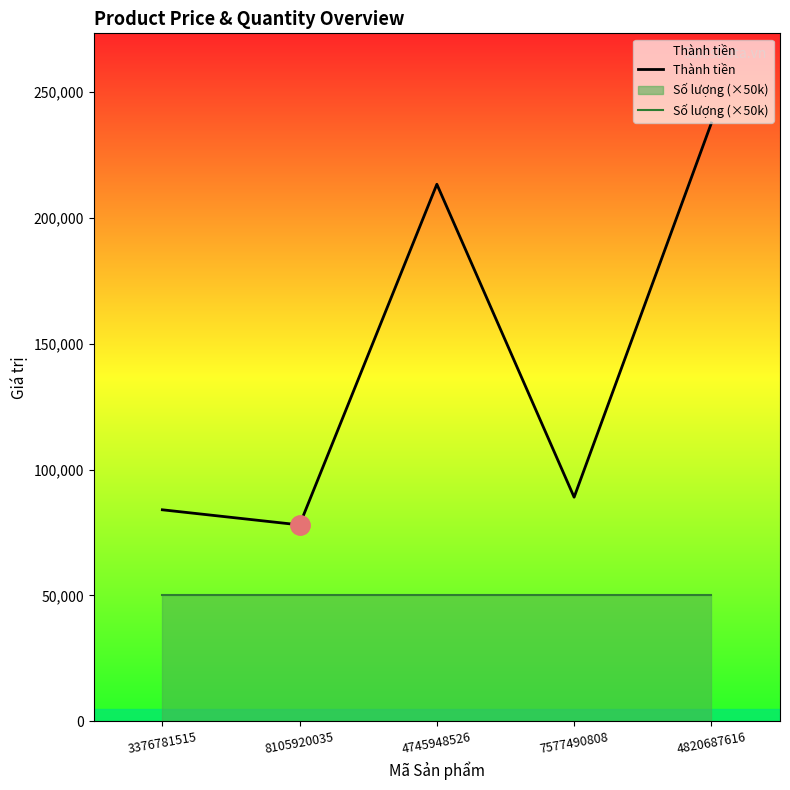

What is the spread (max minus min) of values at 3376781515?

34000